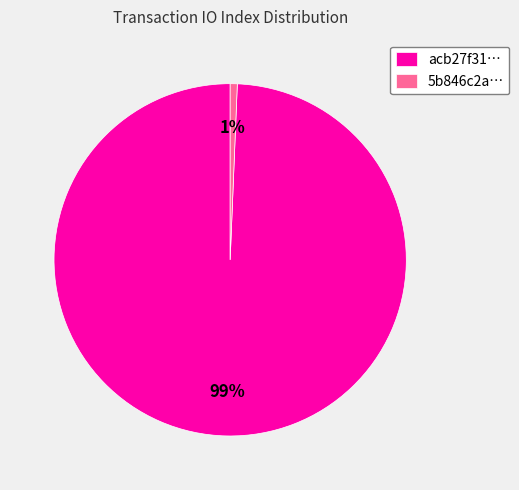

How many segments does this pie chart have?

2